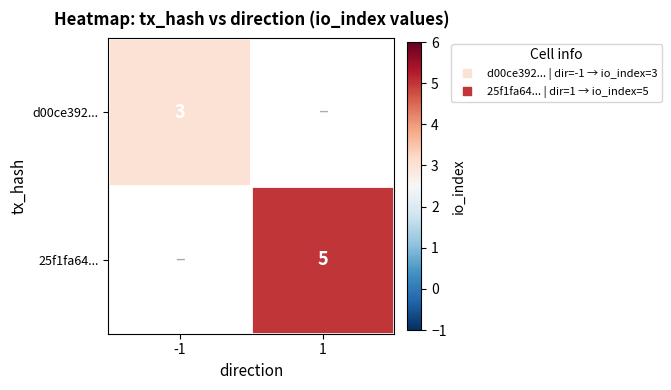

What is the lowest value of the d00ce392... series?

3.0